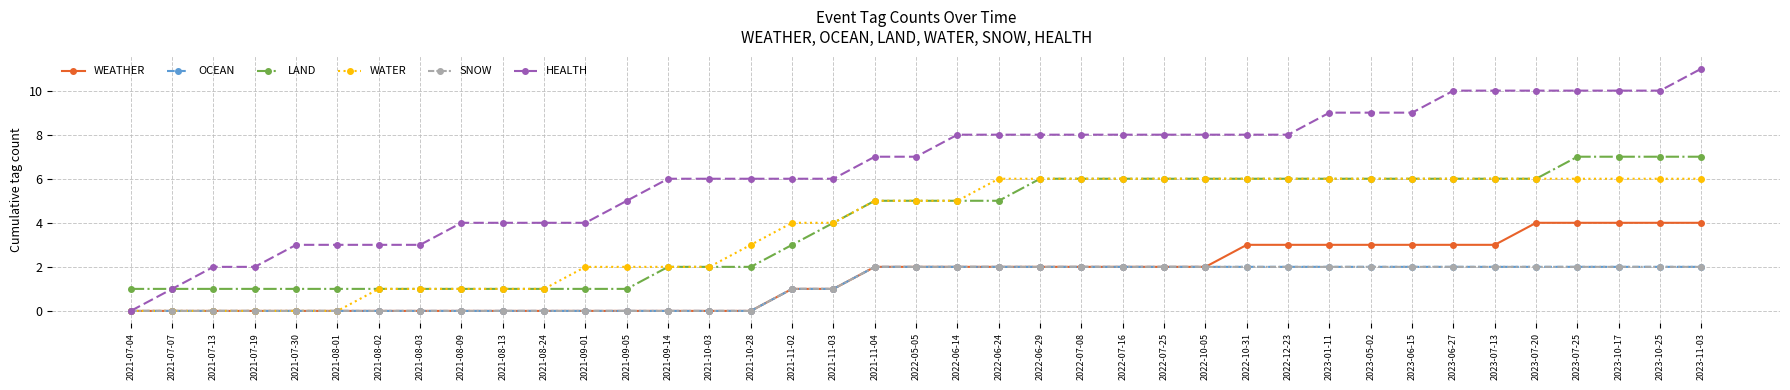

Does the chart have visible grid lines?

Yes